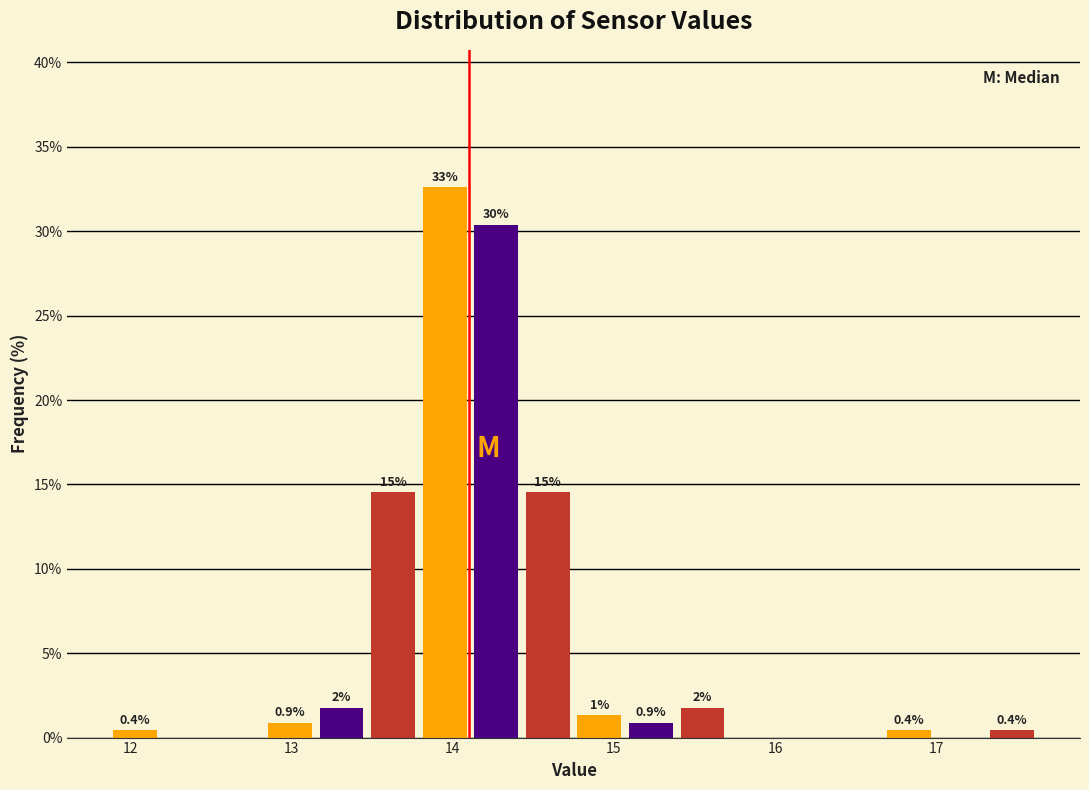

Read against the x-axis, roughly where is the centre of the tallest bar?

14.0